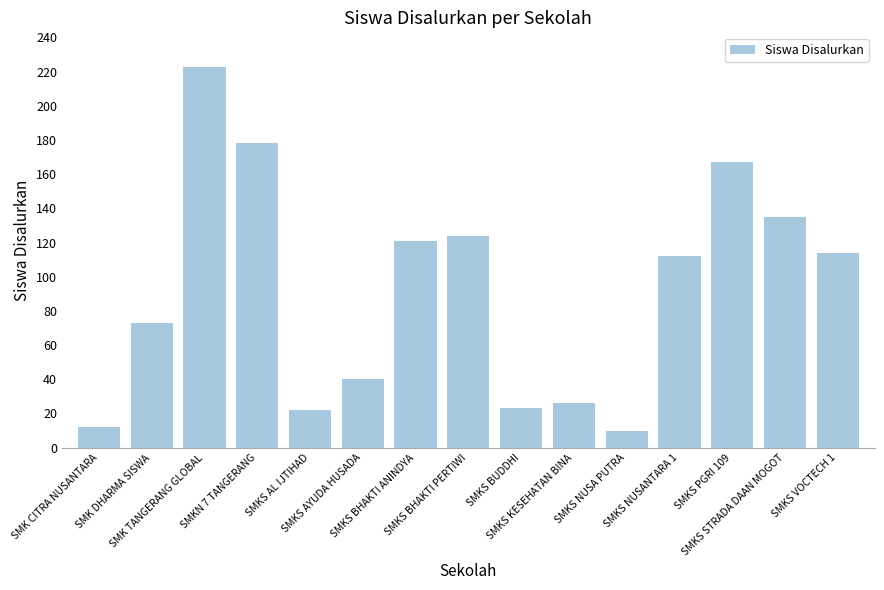

What is the label of the 10th bar from the right?

SMKS AYUDA HUSADA